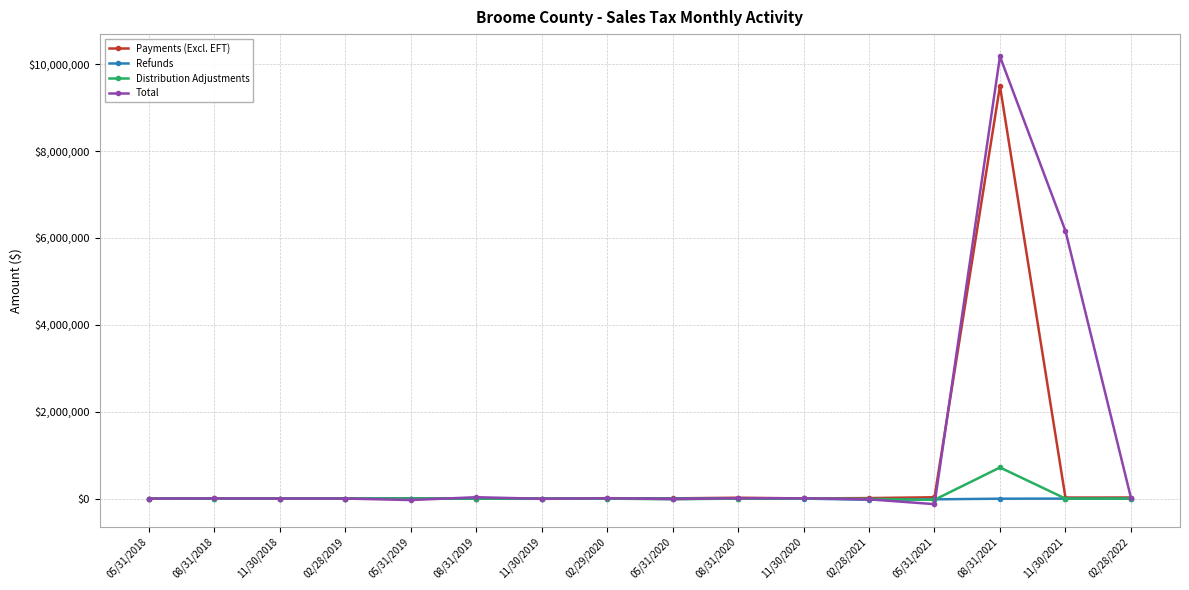

What is the maximum value for Payments (Excl. EFT)?

9497555.7